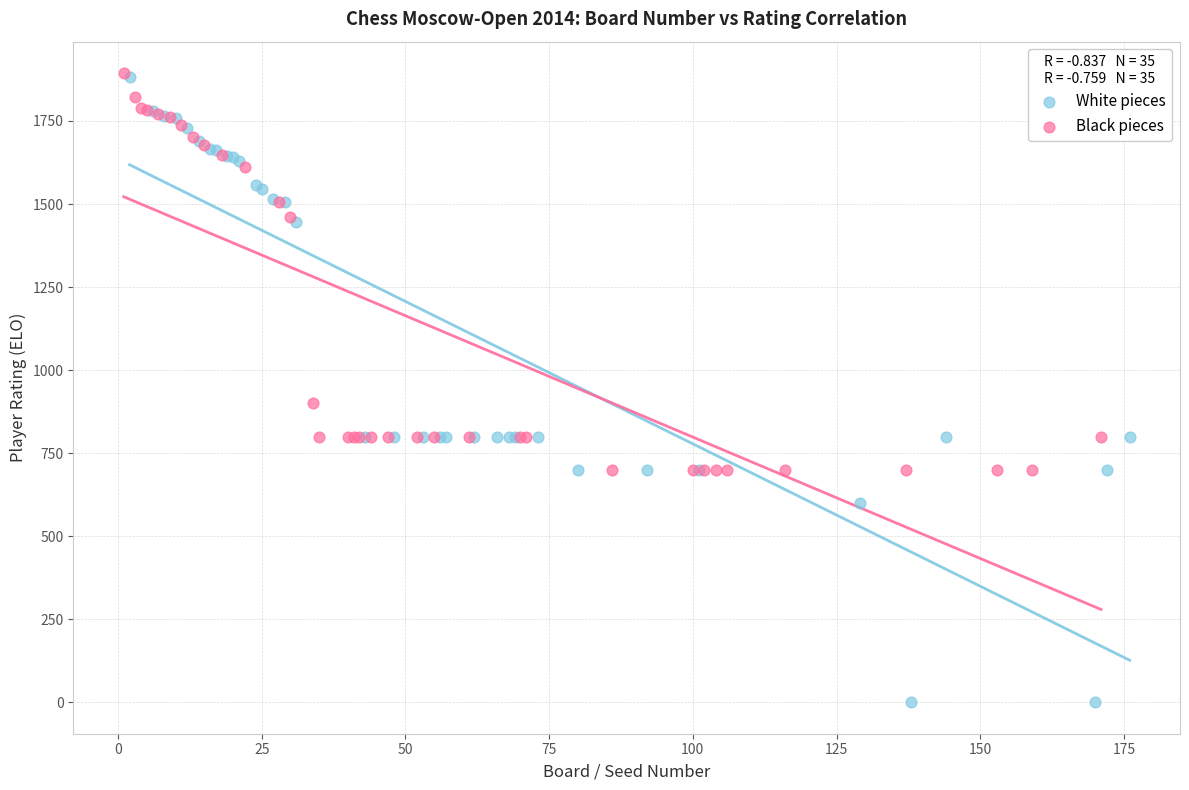

Which series reaches the minimum Y coordinate?

White pieces